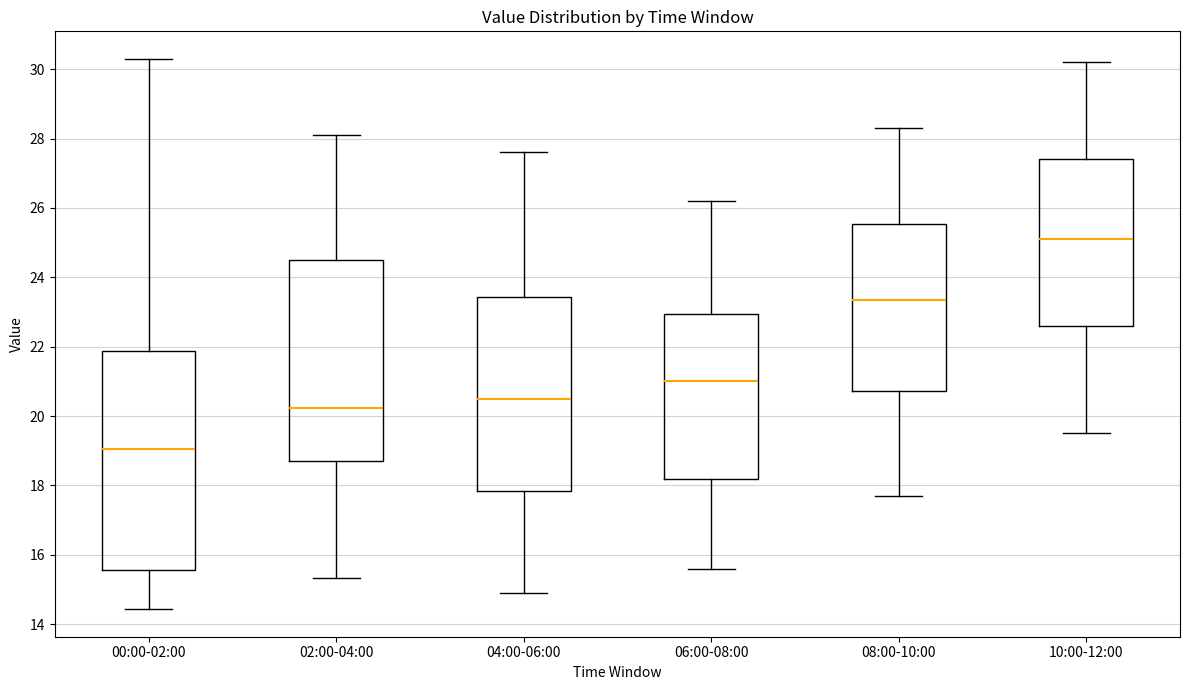

Reading left to right, transcribe this box plot: for each box, give where its median line is, the range the box spans, and where its two whiskers end, as read against the y-axis. The values are not printed on the chart, so give them approximately, as read against the axis.

00:00-02:00: median 19.0, box 15.6 to 21.8, whiskers 14.4 to 30.4
02:00-04:00: median 20.2, box 18.8 to 24.6, whiskers 15.4 to 28.2
04:00-06:00: median 20.6, box 17.8 to 23.4, whiskers 15.0 to 27.6
06:00-08:00: median 21.0, box 18.2 to 23.0, whiskers 15.6 to 26.2
08:00-10:00: median 23.4, box 20.8 to 25.6, whiskers 17.8 to 28.4
10:00-12:00: median 25.2, box 22.6 to 27.4, whiskers 19.6 to 30.2